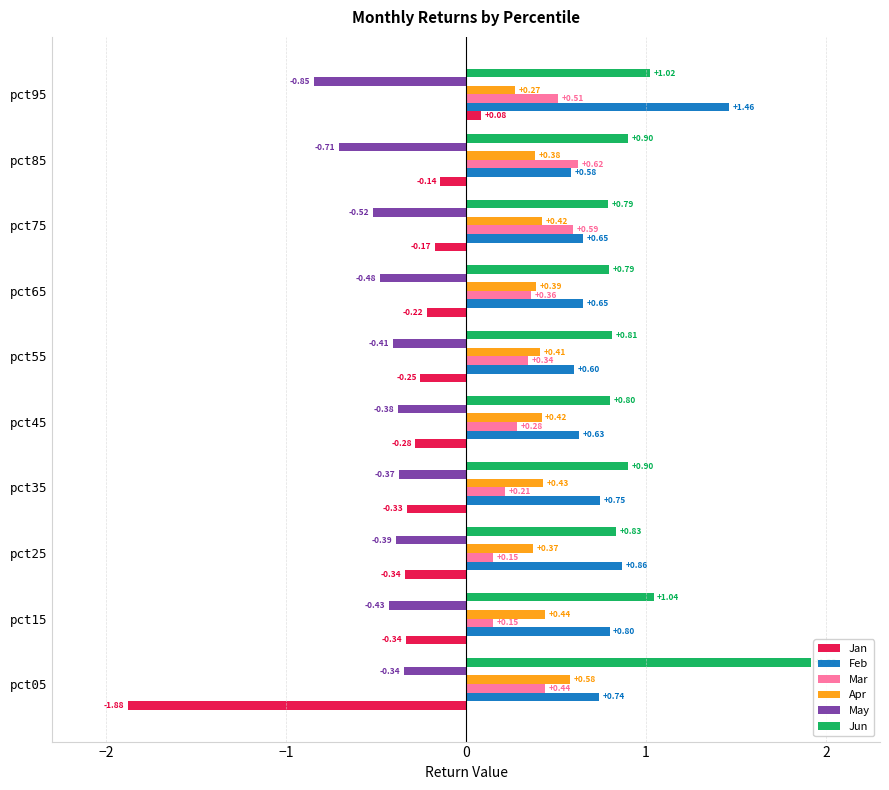

How many categories are shown in the chart?

10